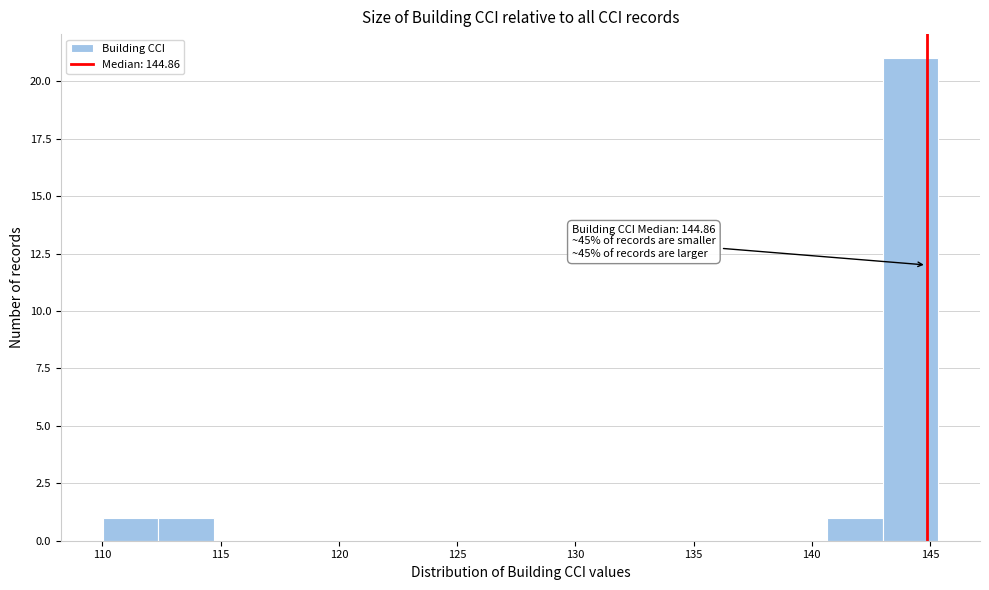

Over which range of the x-axis is the bar tallest?

143.0 to 145.5